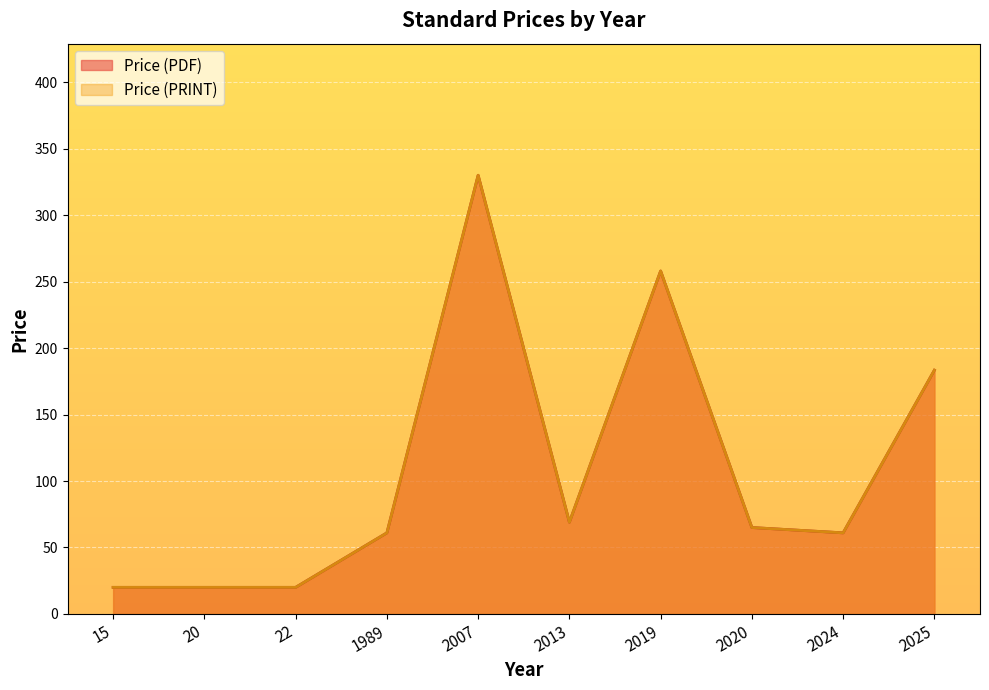

Does the chart display data point markers on the line(s)?

No